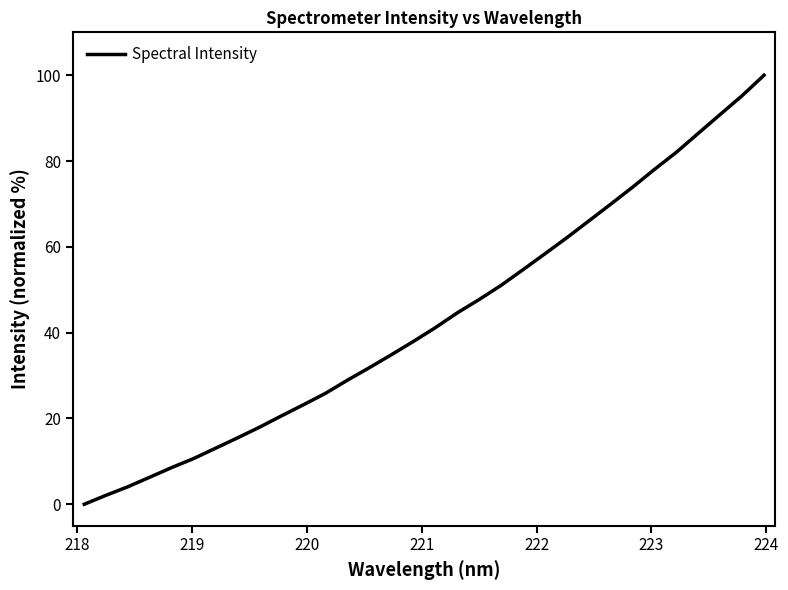

What is the maximum value shown in the chart?

100.0